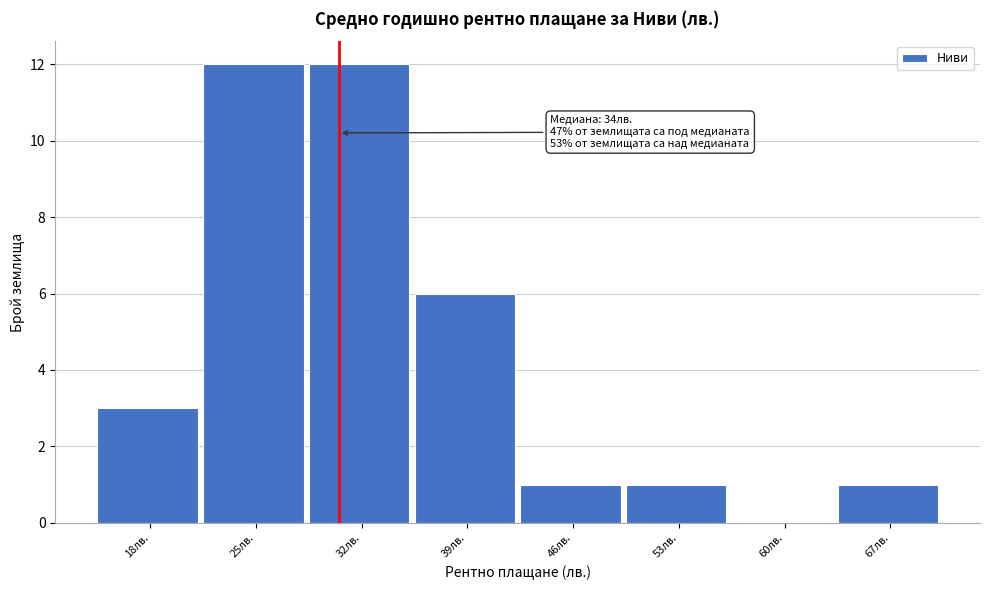

Reading right to left, what are all the values shown in this chart?

67лв.=1	60лв.=0	53лв.=1	46лв.=1	39лв.=6	32лв.=12	25лв.=12	18лв.=3